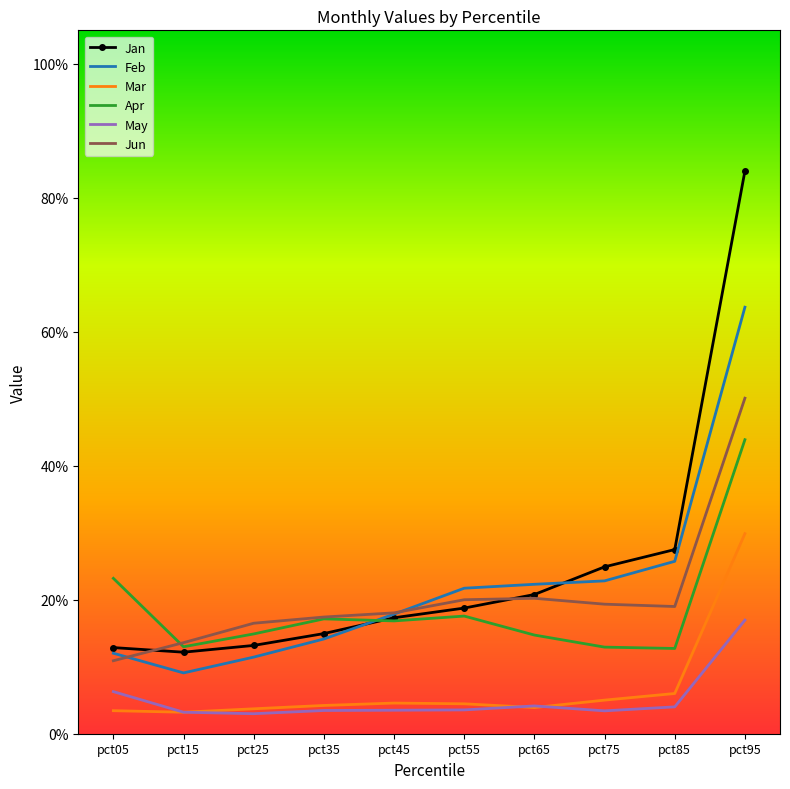

What is the value of the Feb point at the 3rd from the left?

0.1